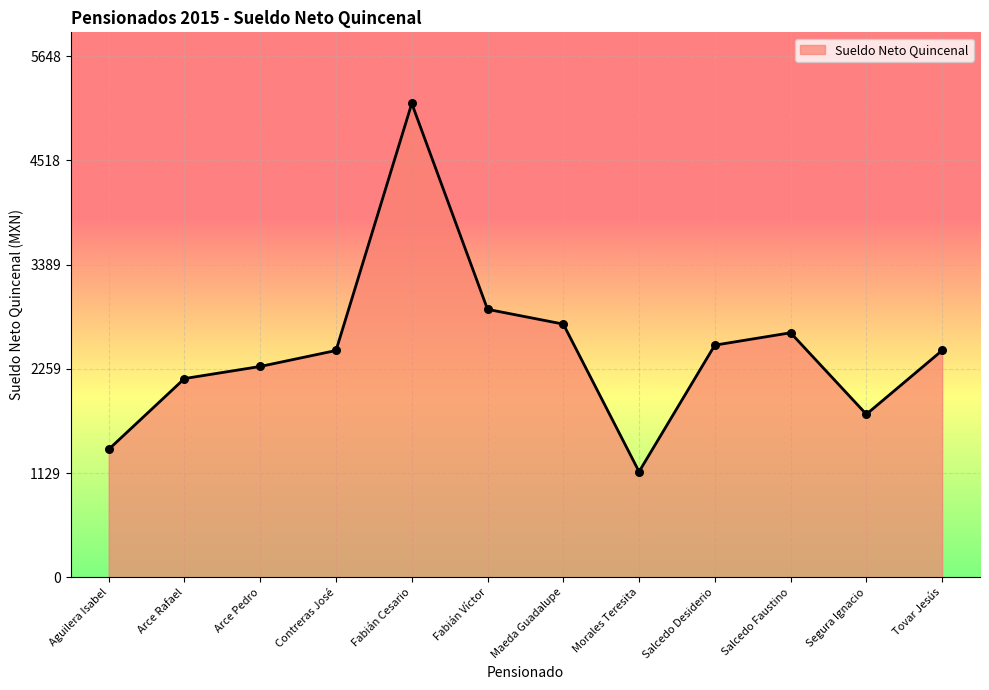

What is the change in value from Segura Ignacio to Tovar Jesús?

+691